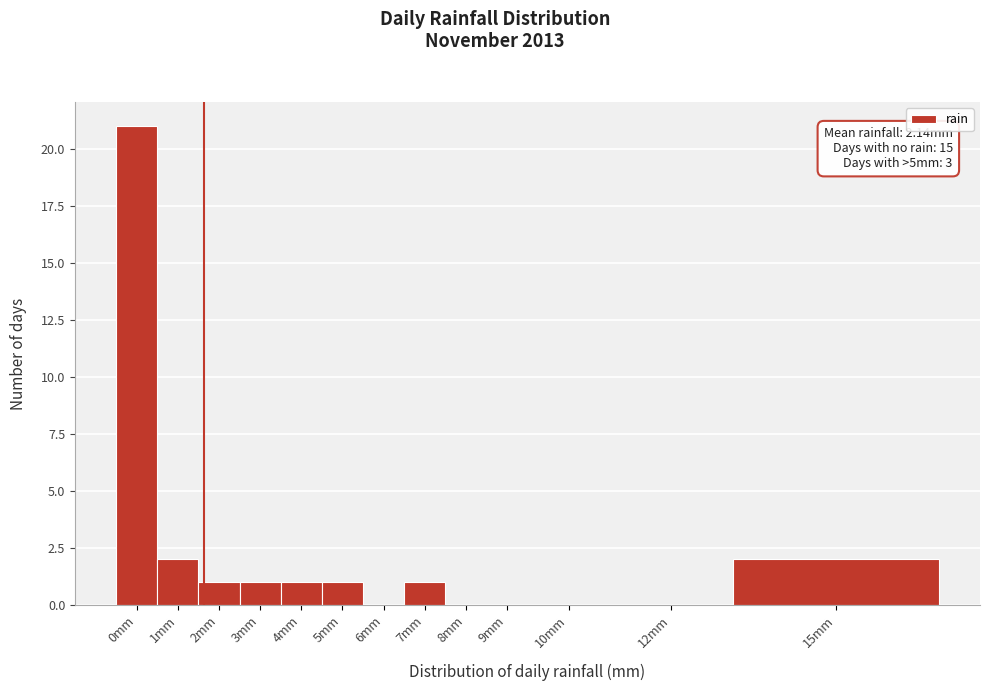

Reading right to left, transcribe all the data shown in this chart.

15mm=2	12mm=0	10mm=0	9mm=0	8mm=0	7mm=1	6mm=0	5mm=1	4mm=1	3mm=1	2mm=1	1mm=2	0mm=21